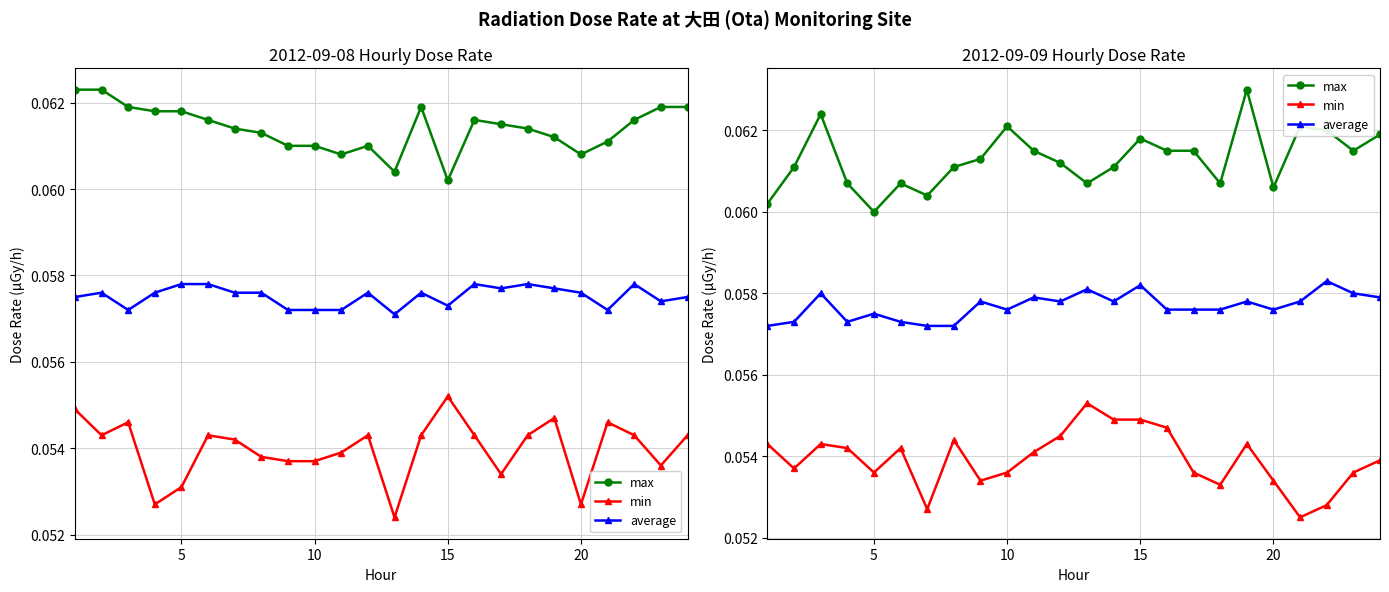

What is the maximum value for min?

0.1